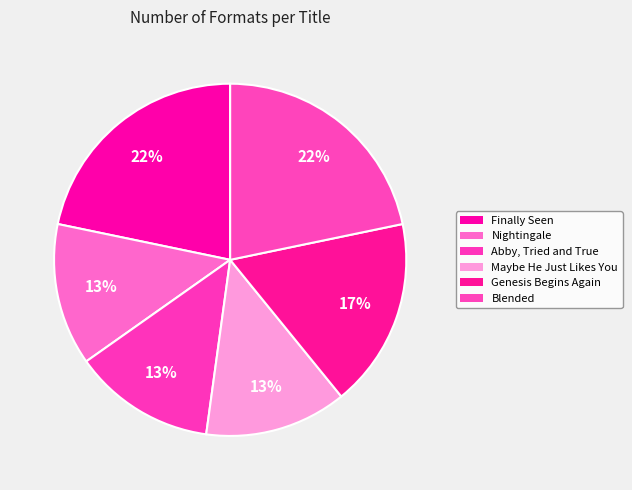

True or false: Genesis Begins Again accounts for 26% of the total.

False